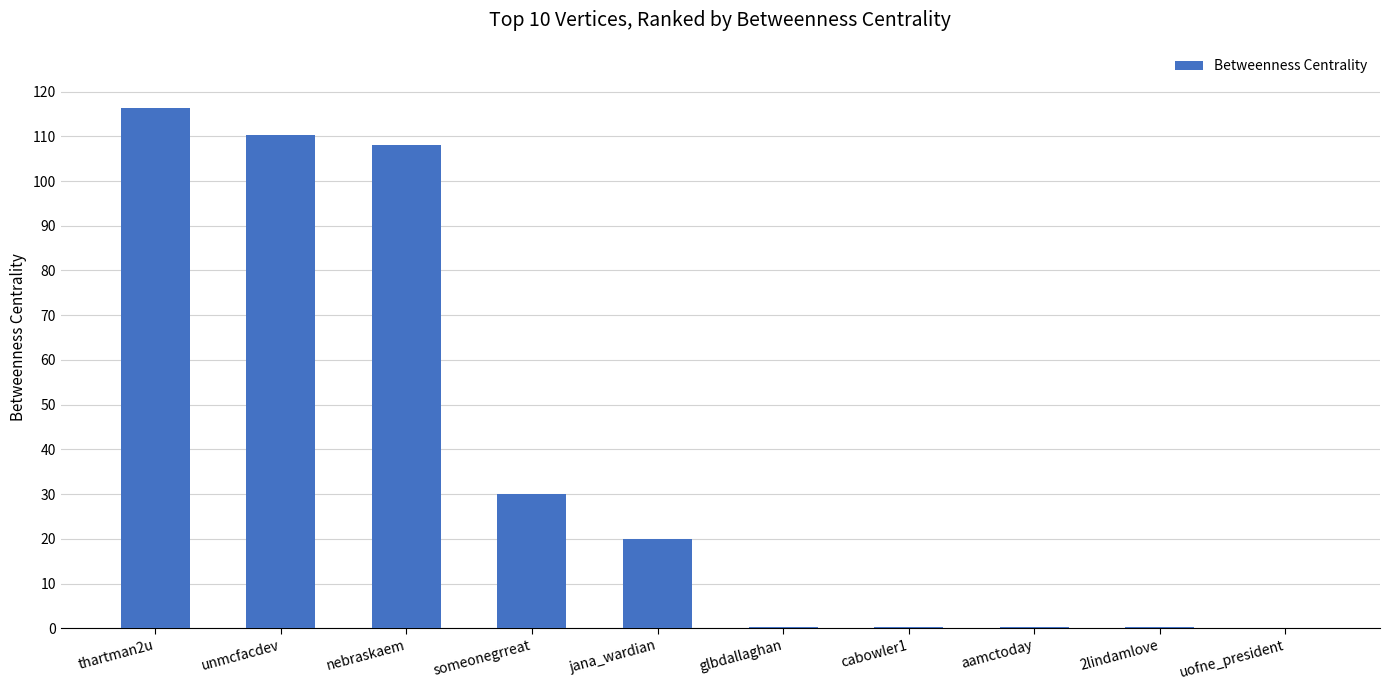

At which label does the data first exceed 20?

thartman2u